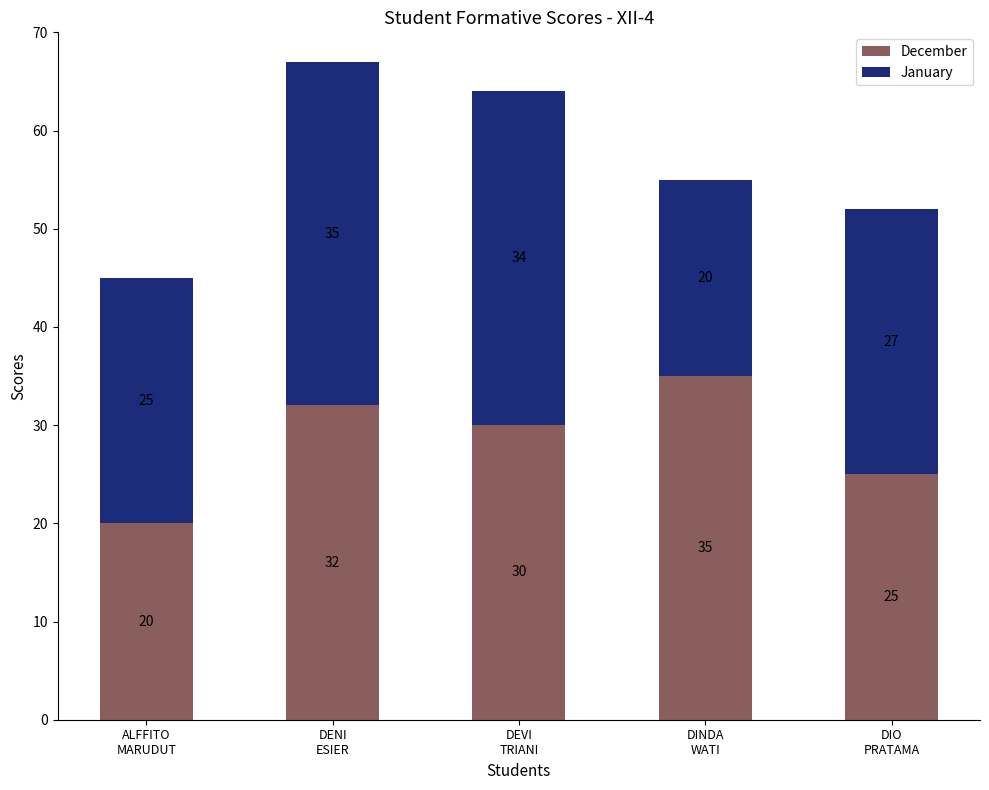

What is the maximum value for December?

35